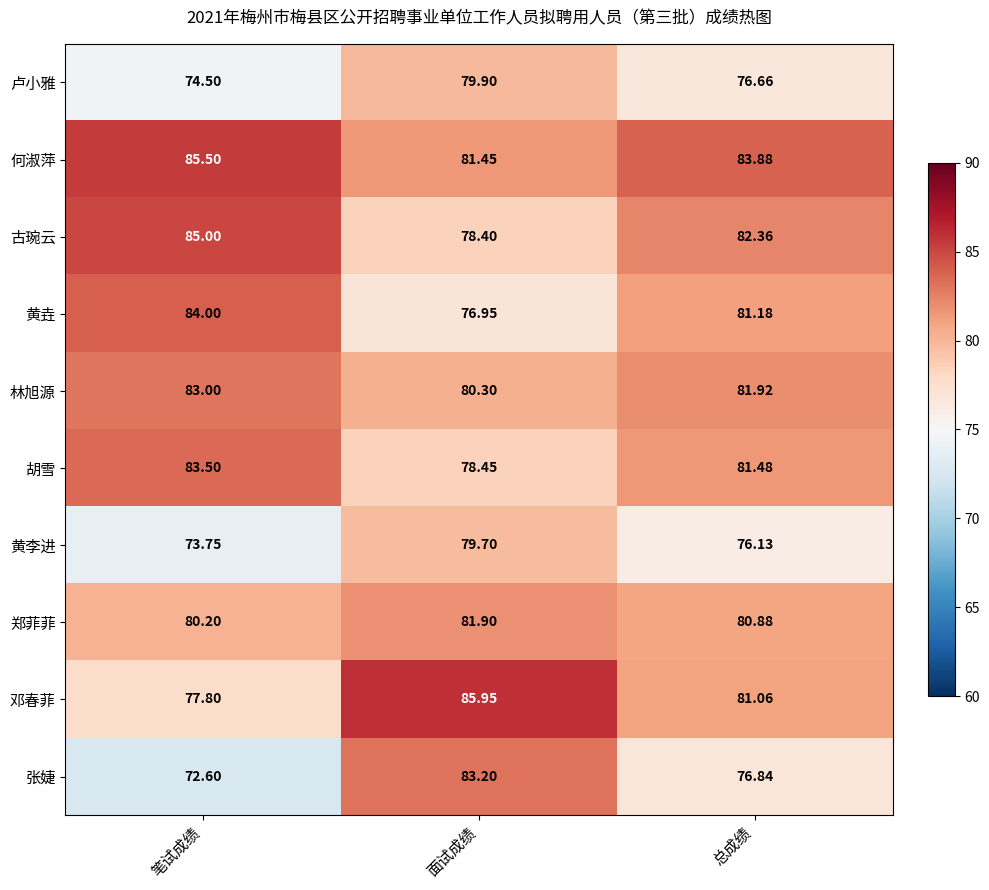

List the series in order of their peak value, highest first.

邓春菲, 何淑萍, 古琬云, 黄垚, 胡雪, 张婕, 林旭源, 郑菲菲, 卢小雅, 黄李进